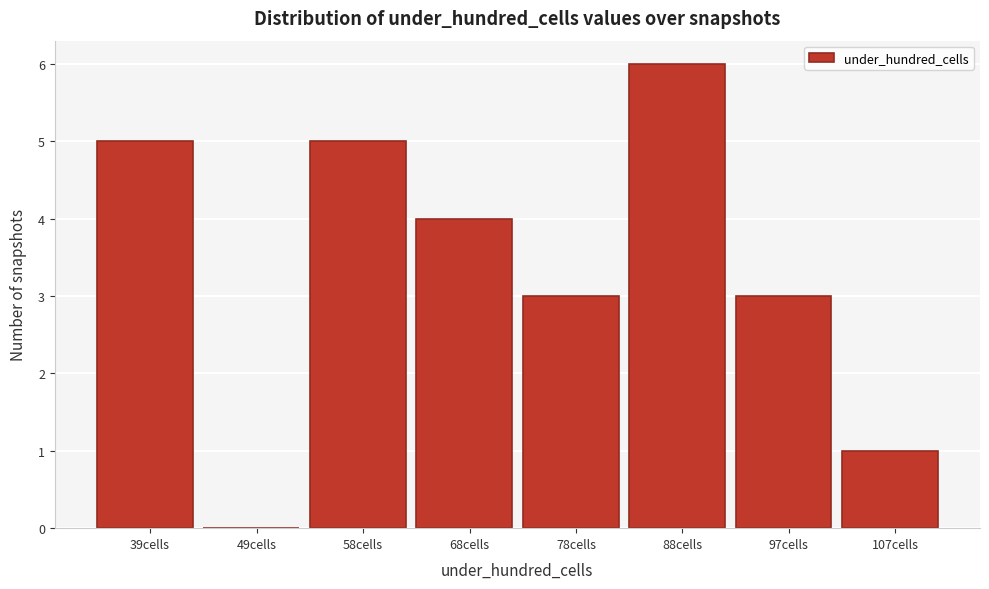

Reading left to right, list every bar in this chart as the range it spans on the x-axis followed by its height. Neither the bar edges nor the heights are printed on the chart, so give them approximately, as read against the axes.

34 to 44: 5
44 to 54: 0
54 to 63: 5
63 to 73: 4
73 to 83: 3
83 to 93: 6
93 to 102: 3
102 to 112: 1